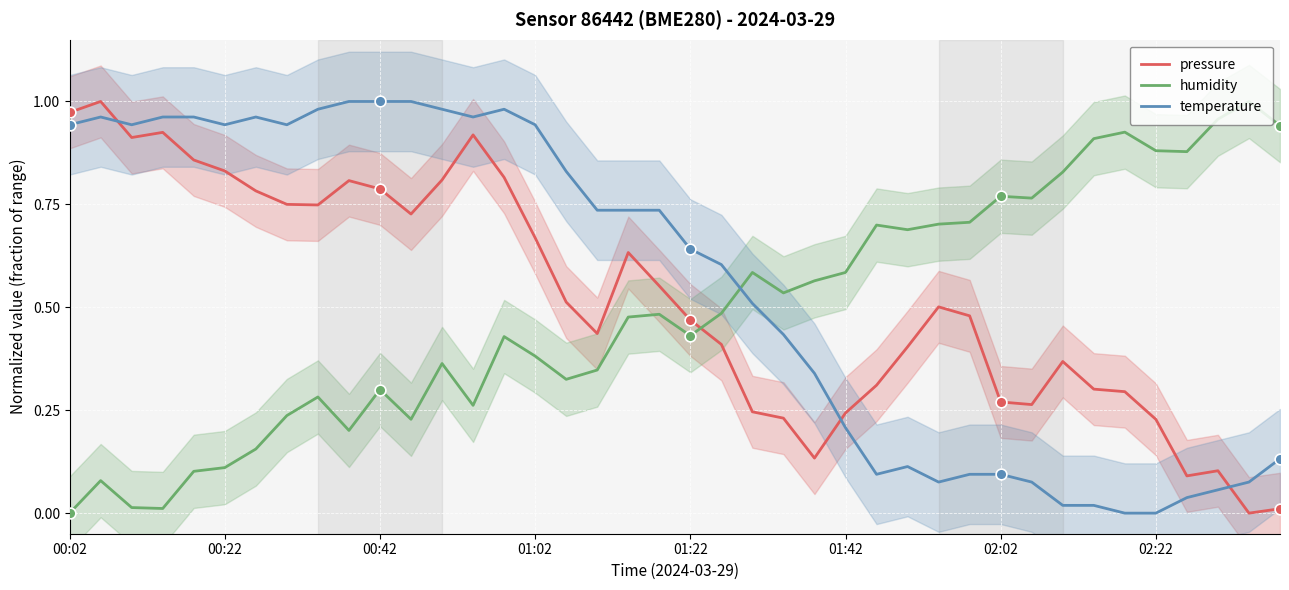

Which series has the largest total across all categories?

temperature